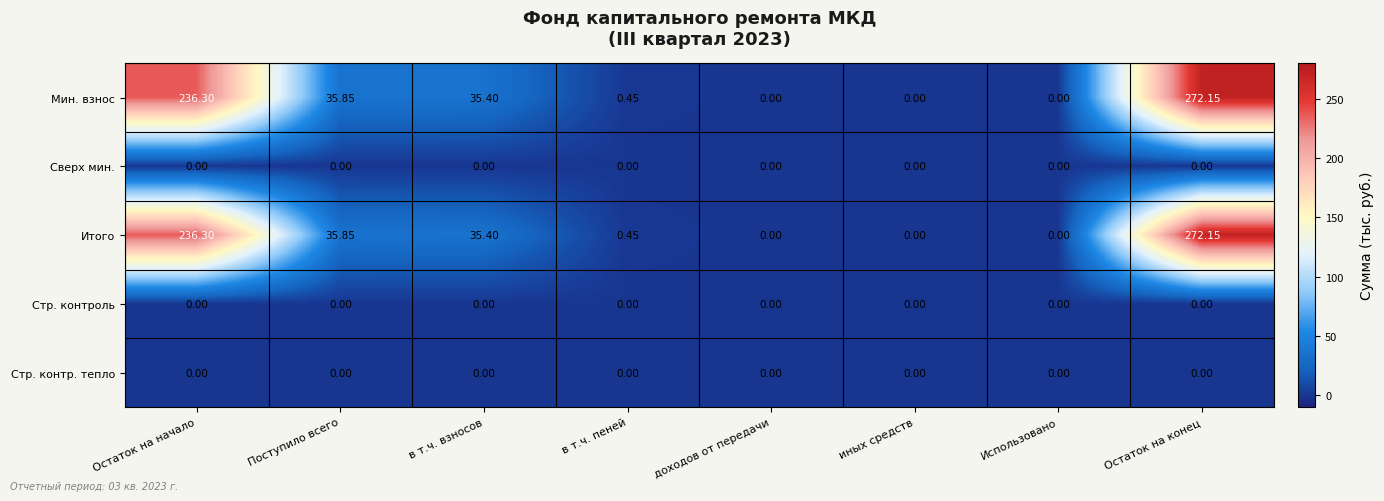

At which label is Мин. взнос closest to 136?

Поступило всего